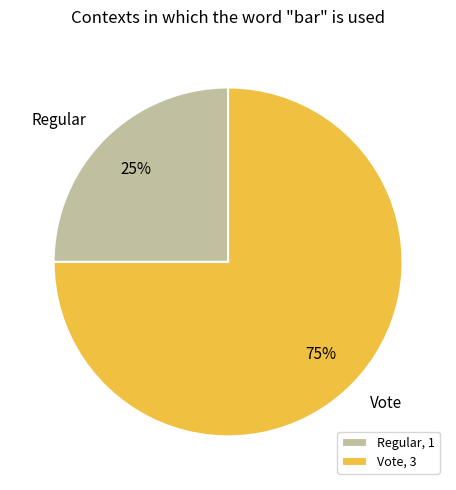

Is the sum of Vote and Regular greater than half?

Yes